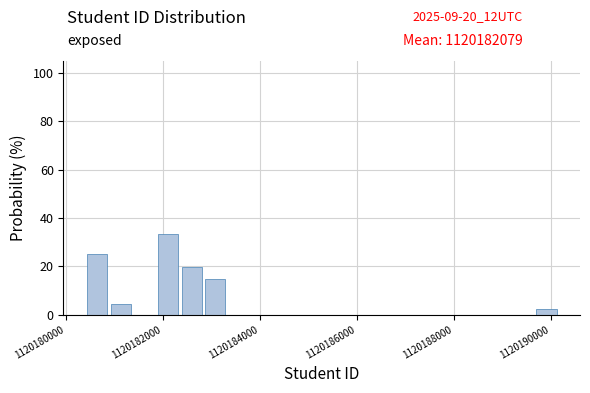

Read against the x-axis, roughly where is the centre of the tallest bar?

1120182200